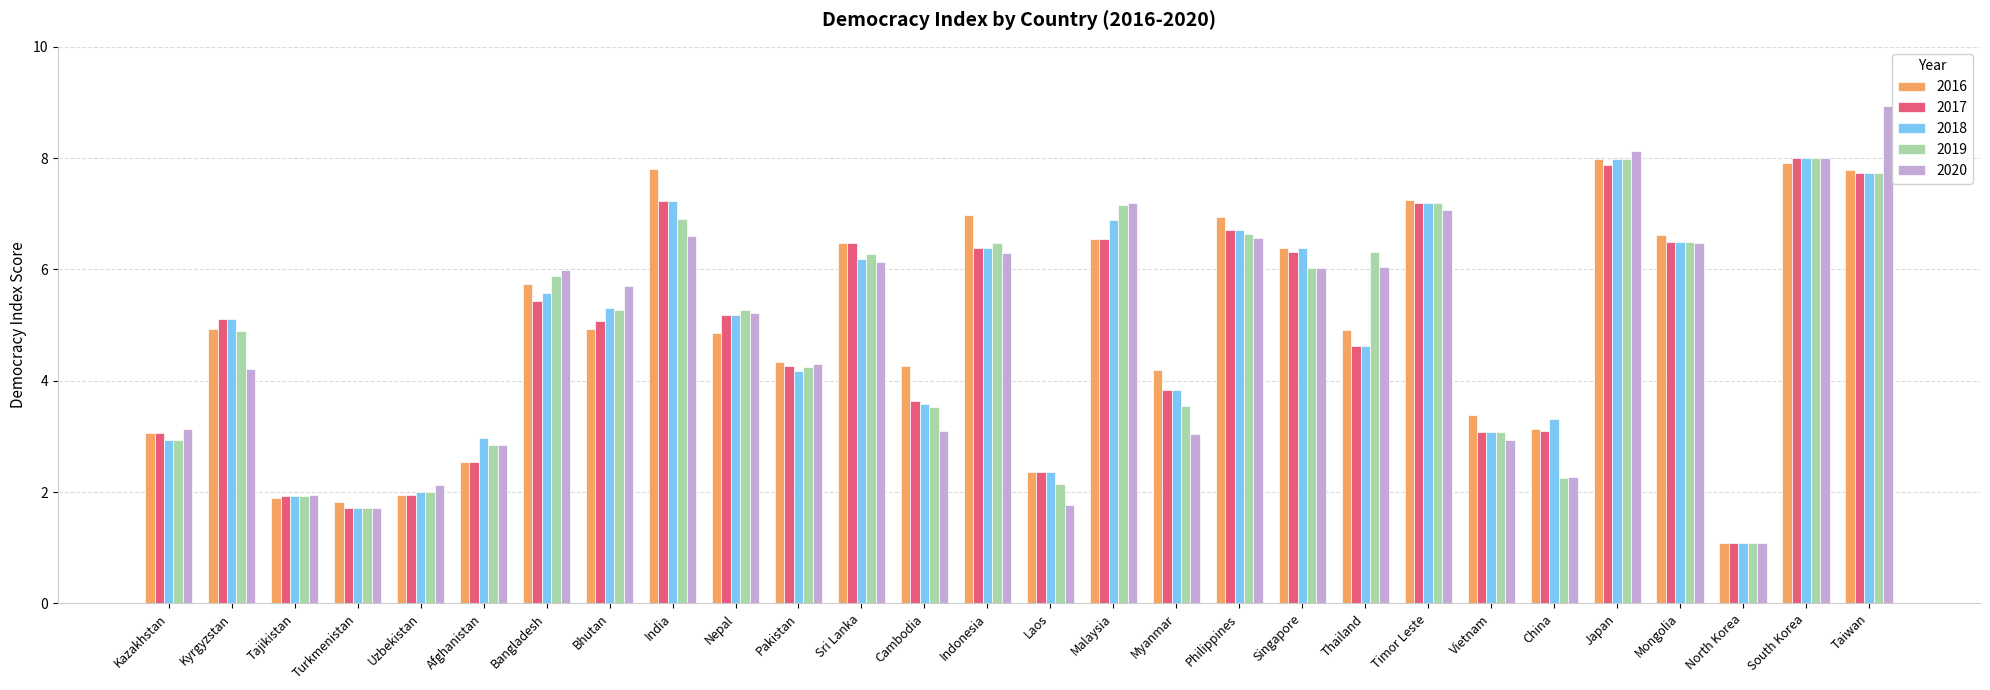

What is the lowest value of the 2020 series?

1.1